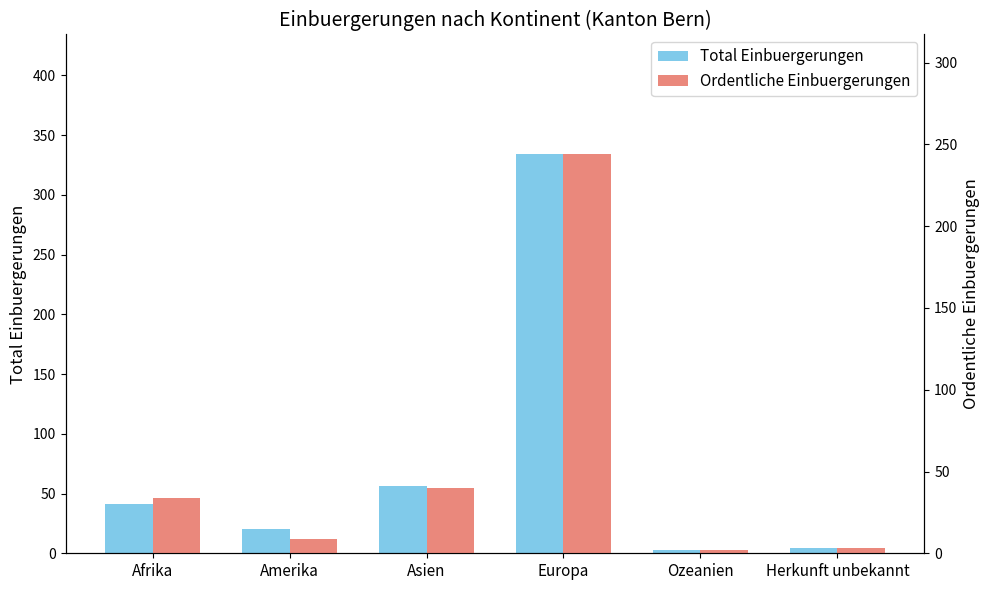

Which series changed the most between Afrika and Herkunft unbekannt?

Total Einbuergerungen